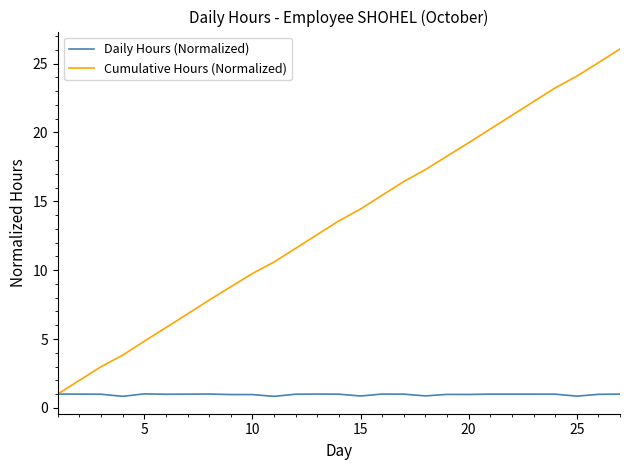

List the series in order of their peak value, lowest first.

Daily Hours (Normalized), Cumulative Hours (Normalized)